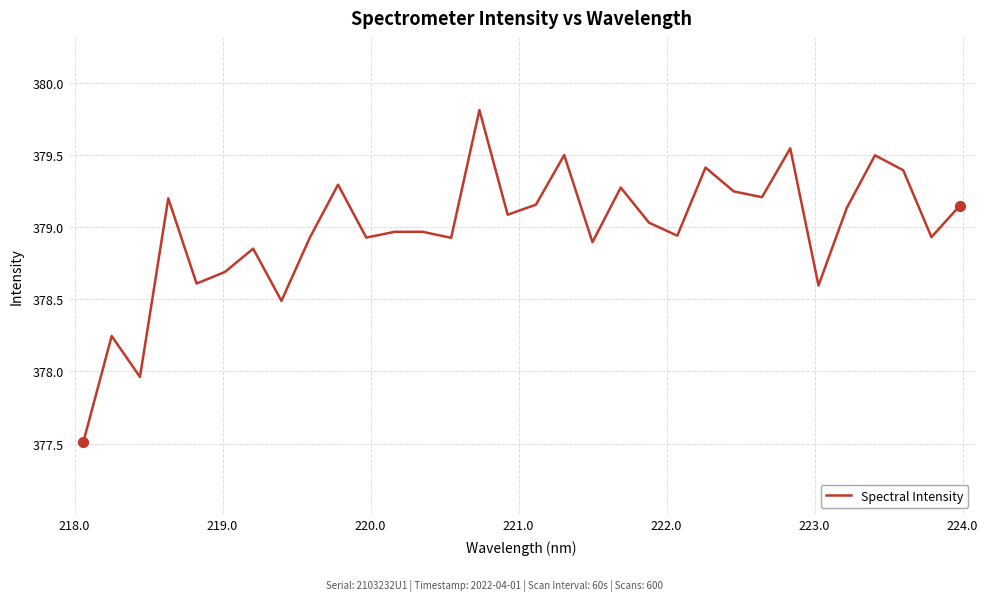

What is the minimum value shown in the chart?

377.5